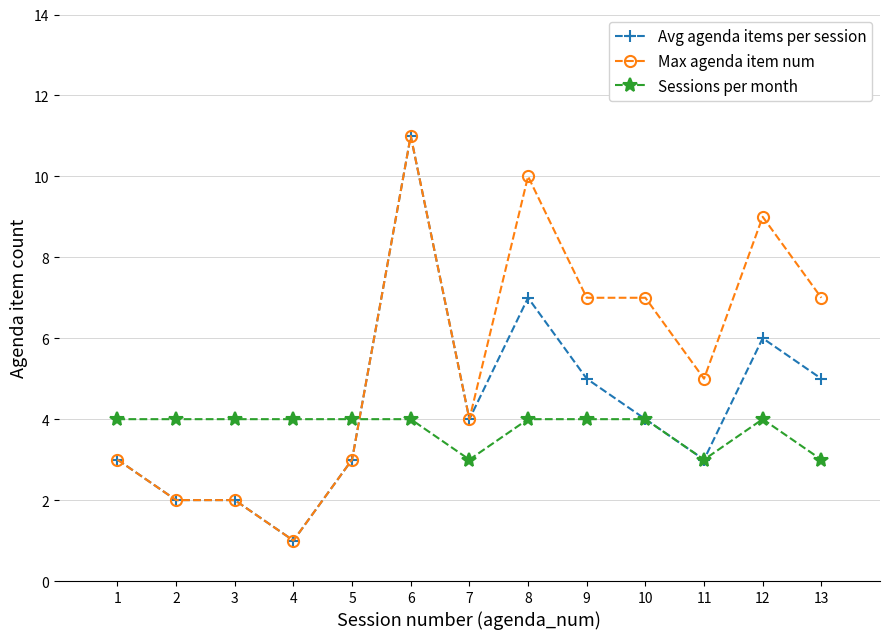

At which category does the chart reach its peak across all series?

6